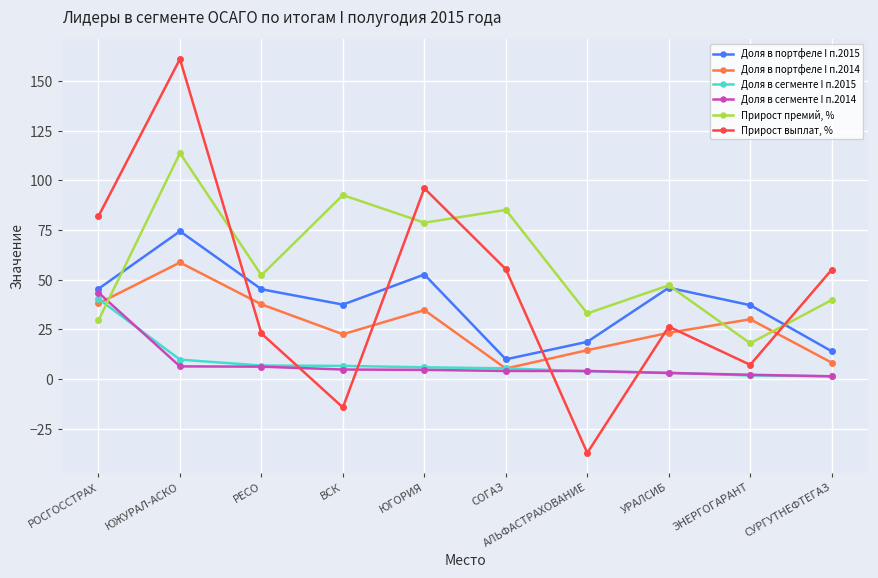

What is the smallest value displayed?

-37.2